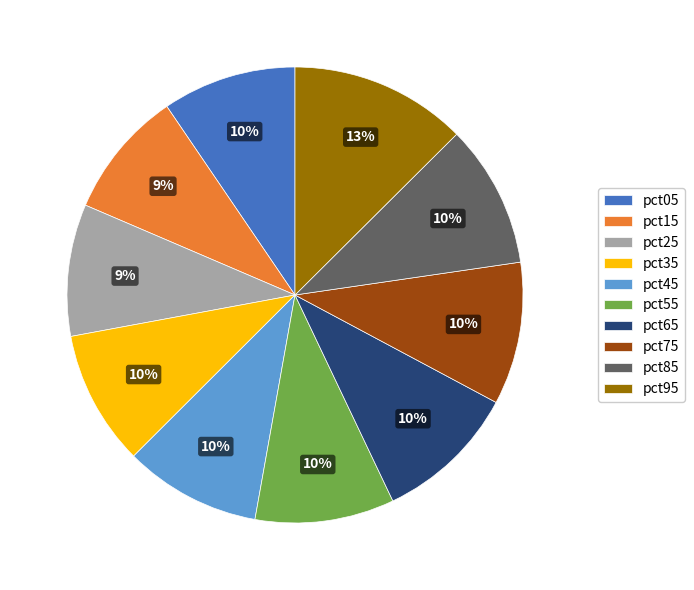

To the nearest percent, what is the average slice percentage?

10%